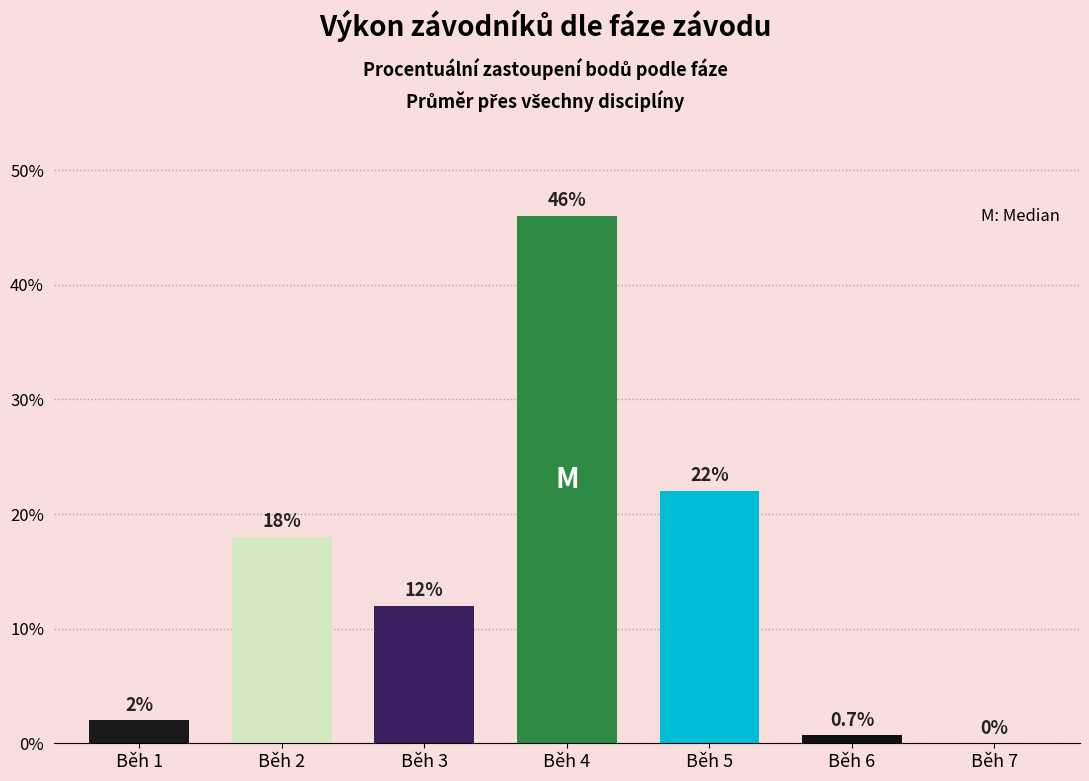

Are the bars horizontal?

No